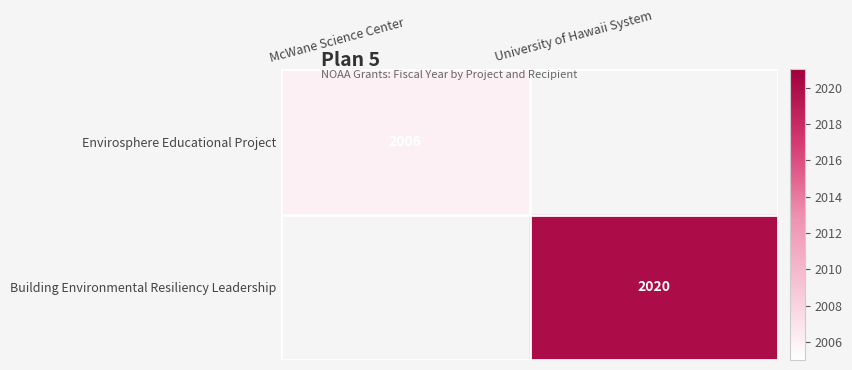

True or false: Envirosphere Educational Project has a value of 3331 at McWane Science Center.

False